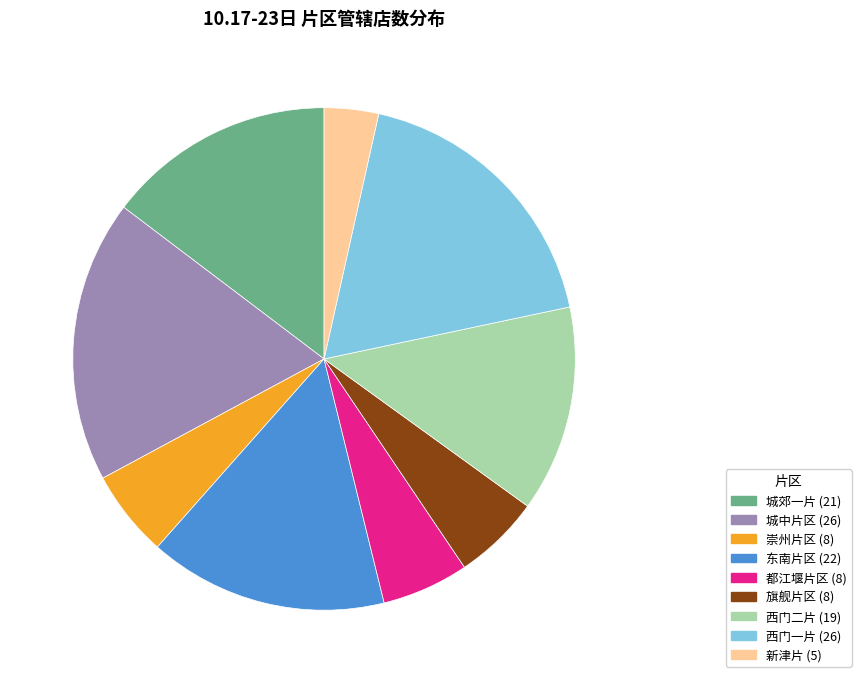

Does 城中片区 represent more than half of the total?

No